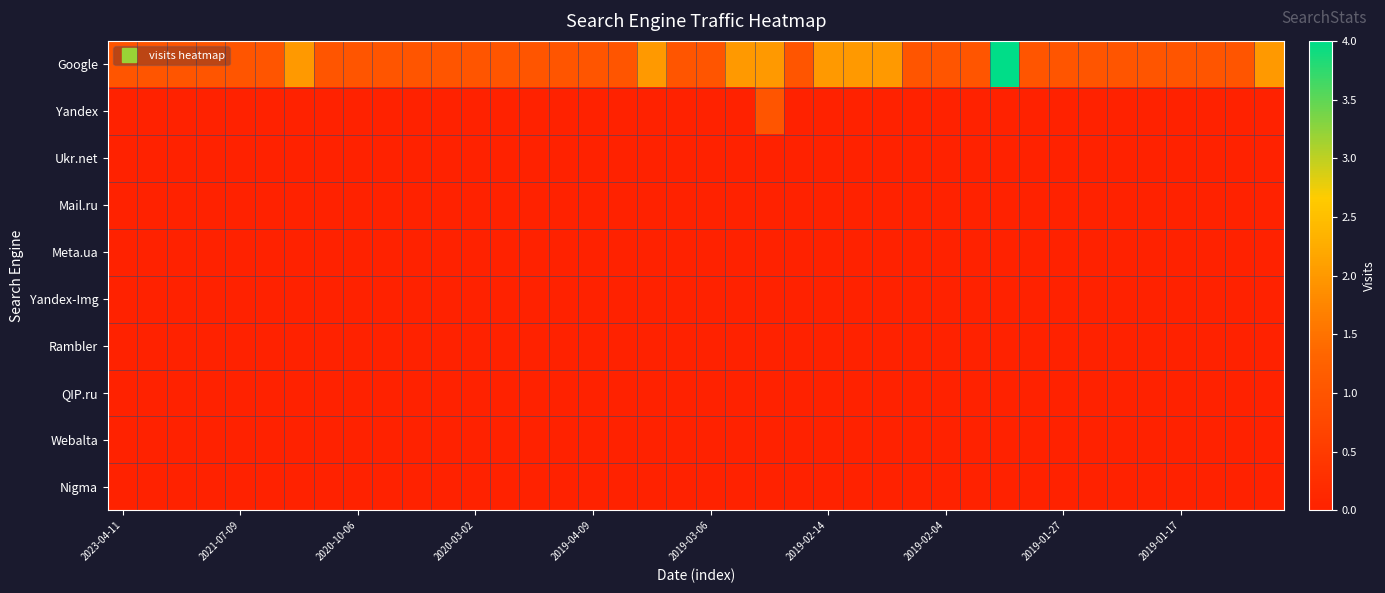

At how many categories does at least one series exceed 2?

1